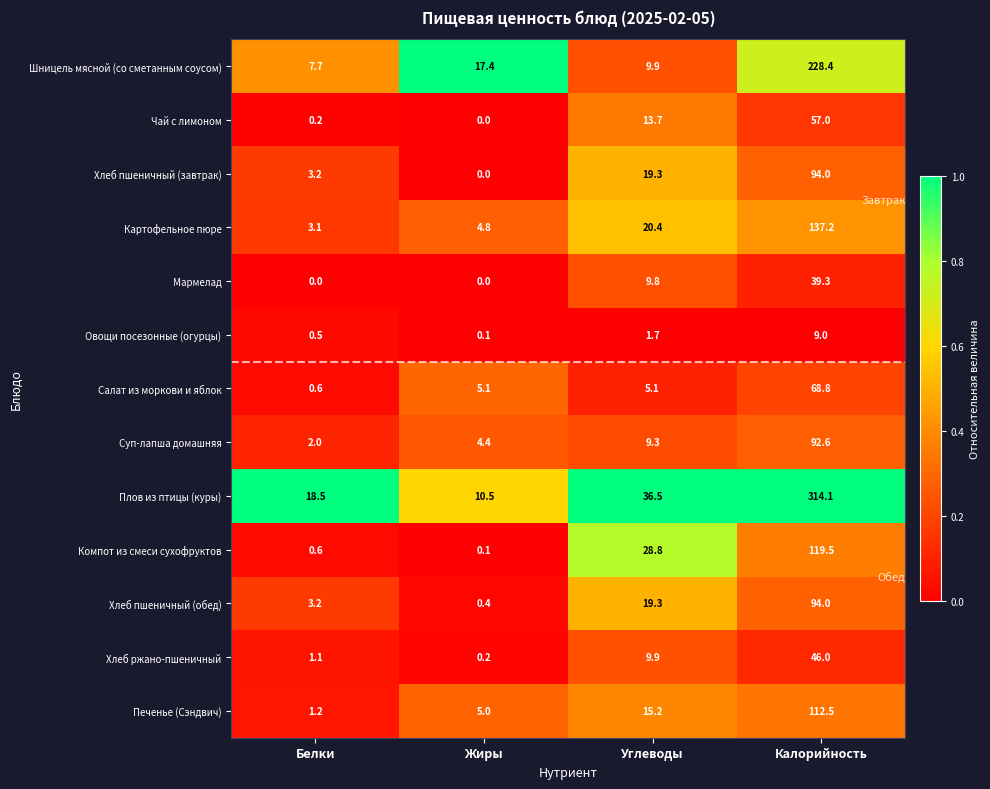

List the labels in order of Картофельное пюре value, smallest first.

Белки, Жиры, Углеводы, Калорийность